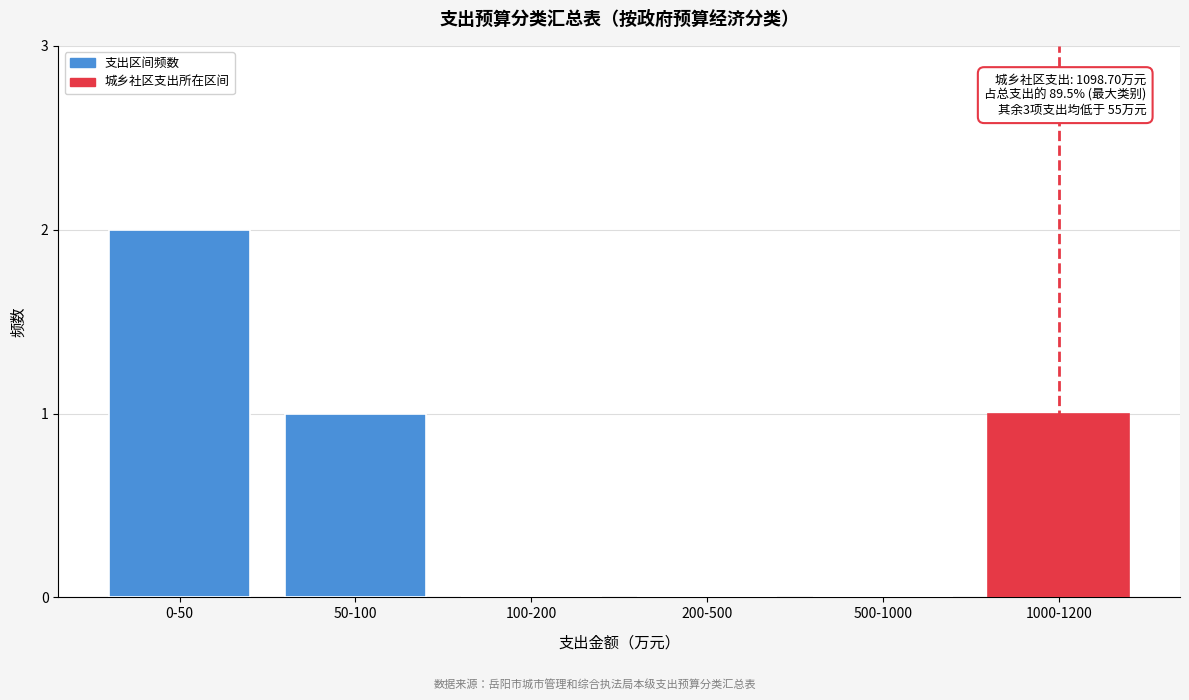

Reading left to right, transcribe all the data shown in this chart.

0-50=2	50-100=1	100-200=0	200-500=0	500-1000=0	1000-1200=1